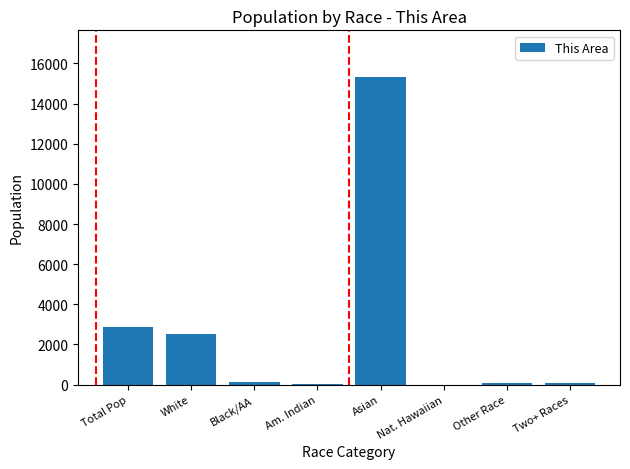

What is the sum of all values?

21084